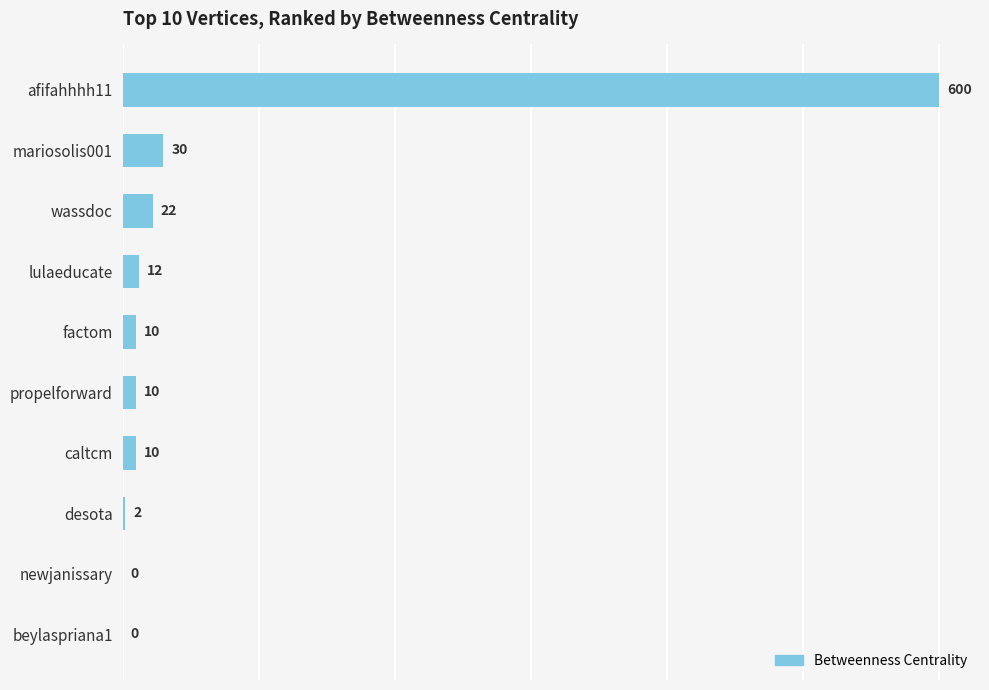

Reading top to bottom, transcribe all the data shown in this chart.

afifahhhh11=600	mariosolis001=30	wassdoc=22	lulaeducate=12	factom=10	propelforward=10	caltcm=10	desota=2	newjanissary=0	beylaspriana1=0